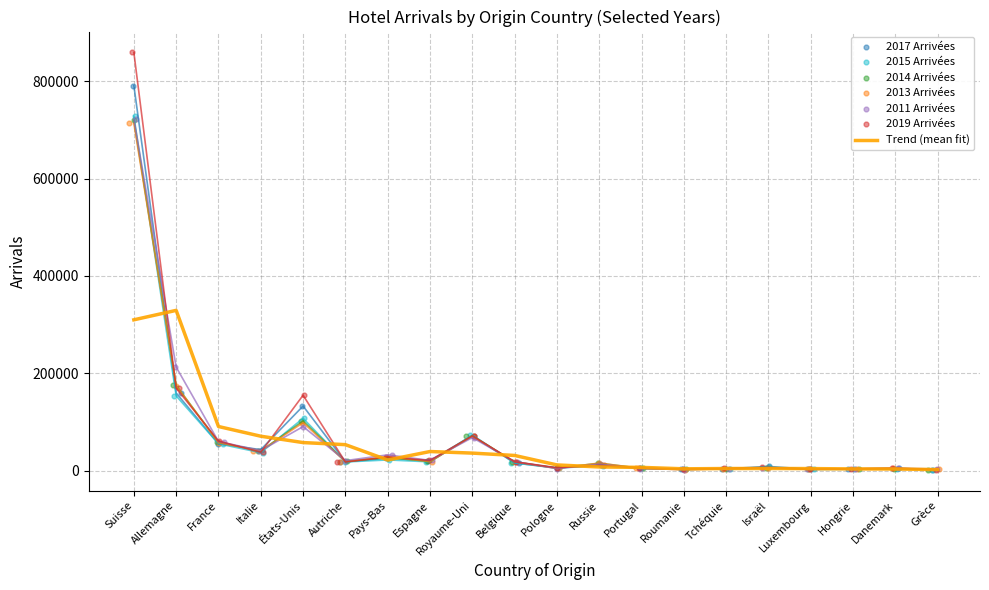

Which series has the largest total across all categories?

2019 Arrivées